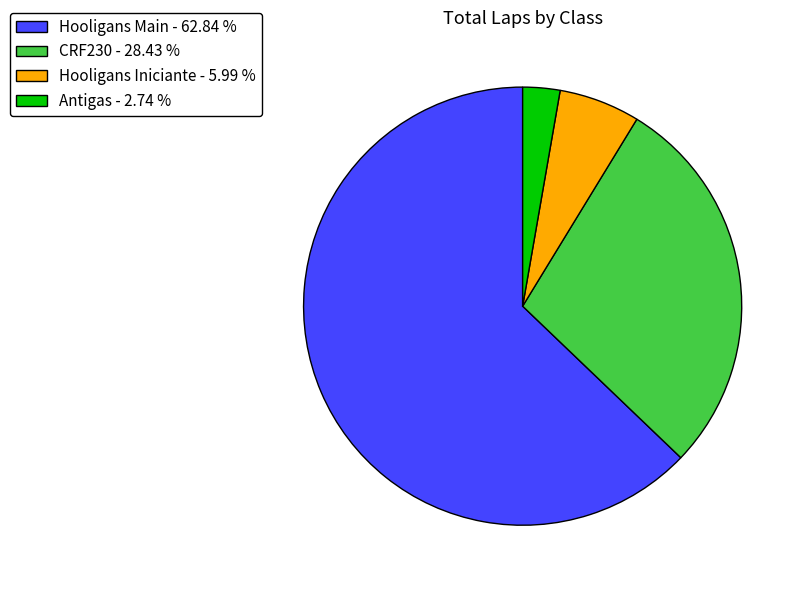

Do CRF230 - 28.43 % and Hooligans Iniciante - 5.99 % together represent more than half of the pie?

No